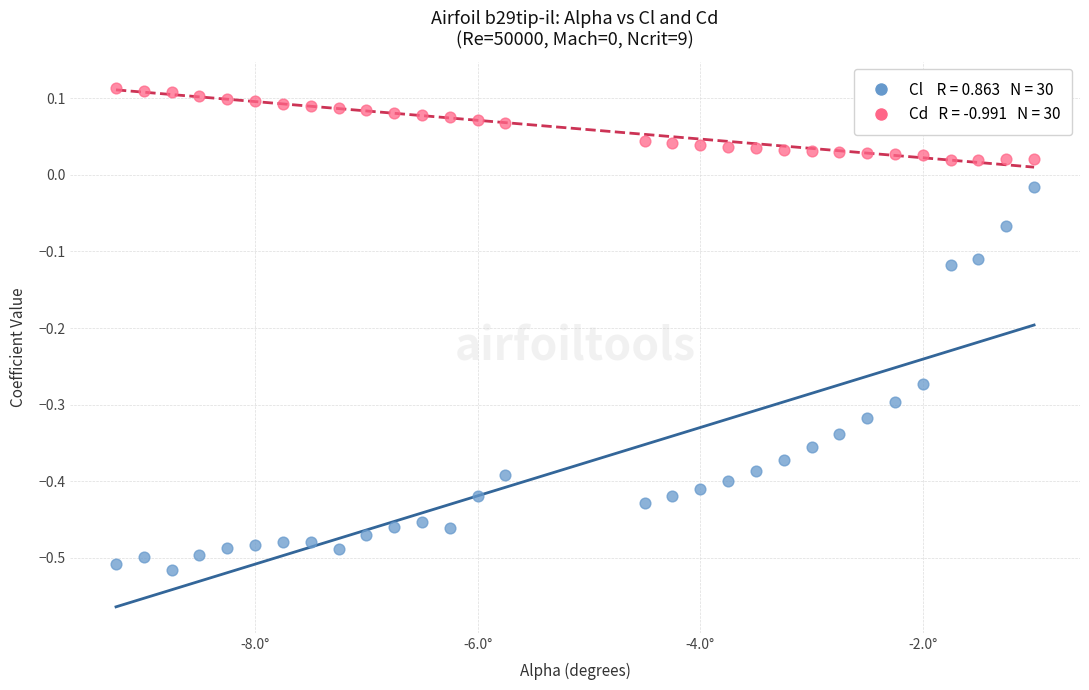

Across all data points, what is the range of X values (max minus min)?

8.2